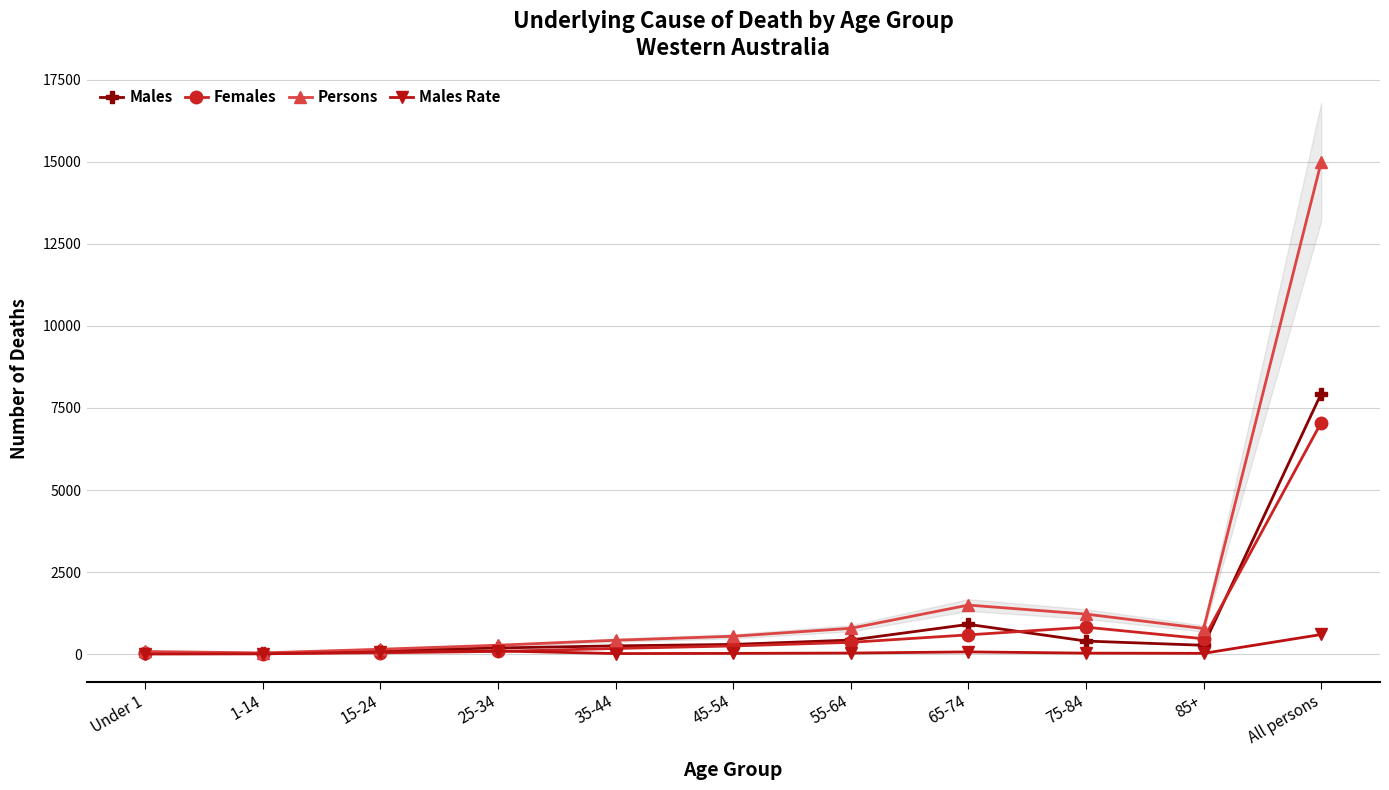

What is the value of the Males point at the 9th from the left?

398.0